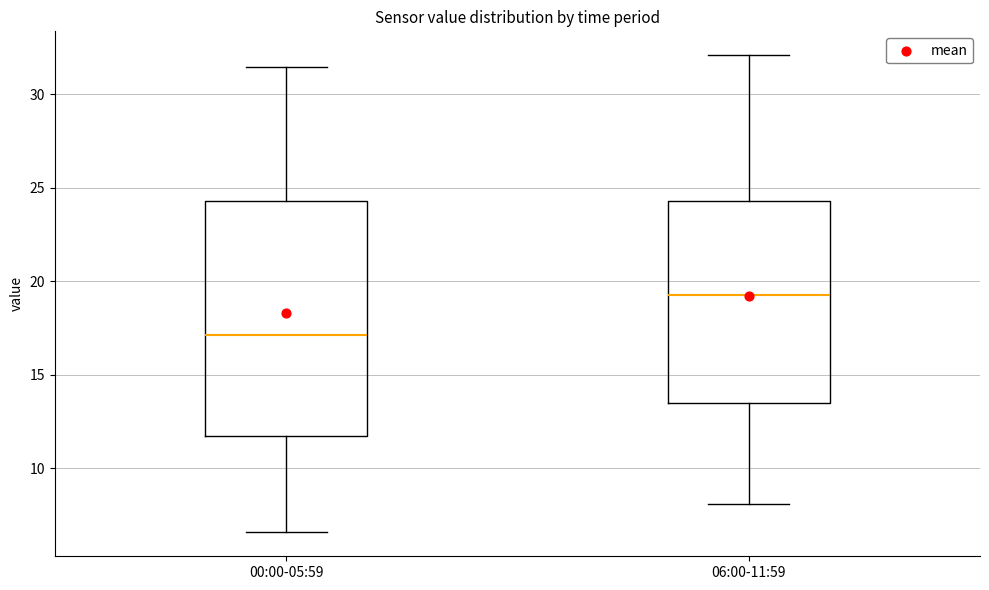

Comparing the boxes themselves (not the whiskers), which one is the tallest?

00:00-05:59